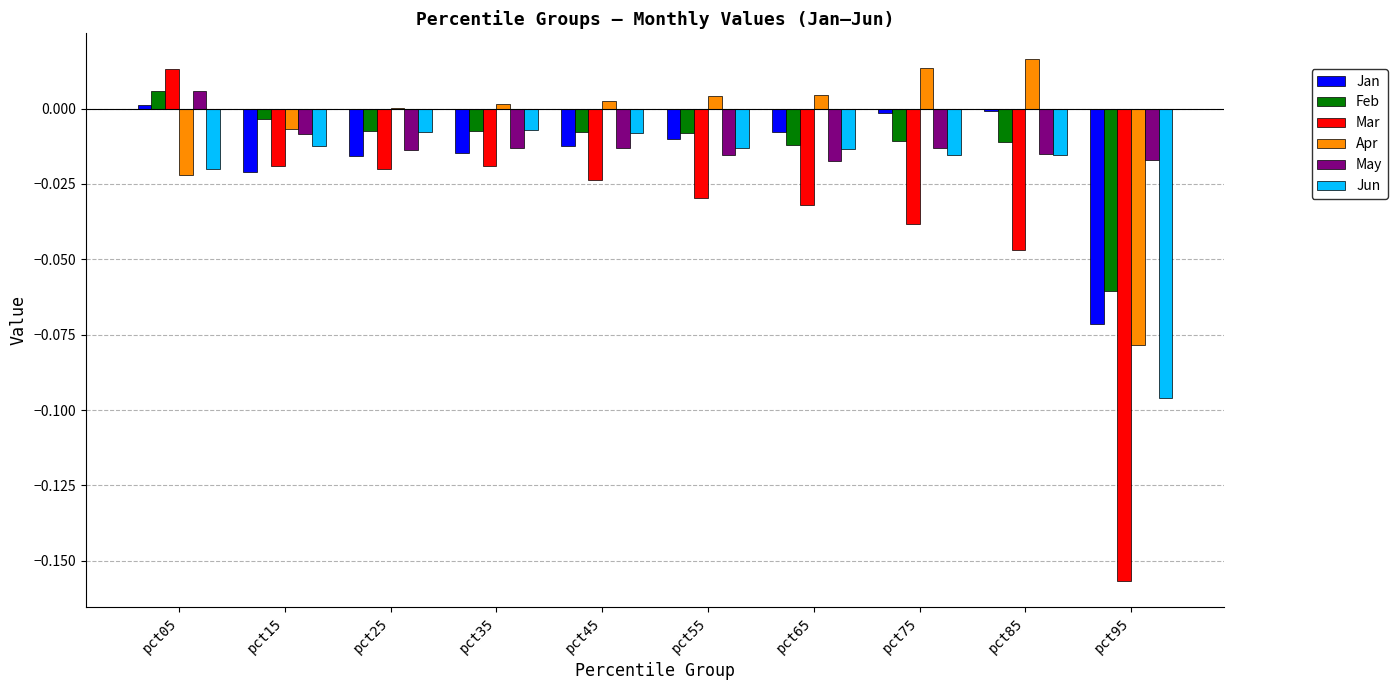

The Mar series shows -0.0 at pct55. True or false?

True